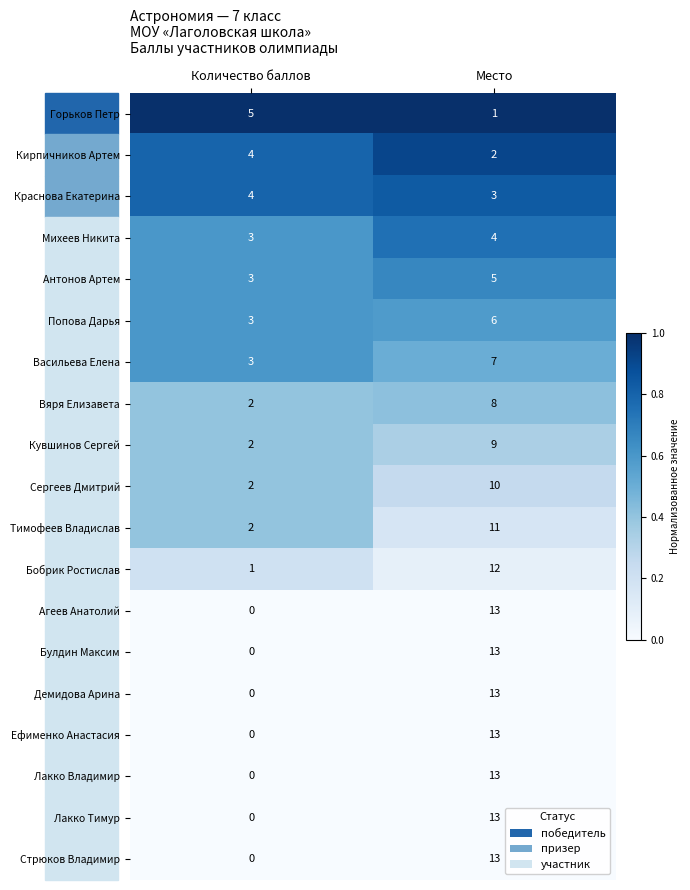

Which category has the lowest value in the Кувшинов Сергей series?

Количество баллов